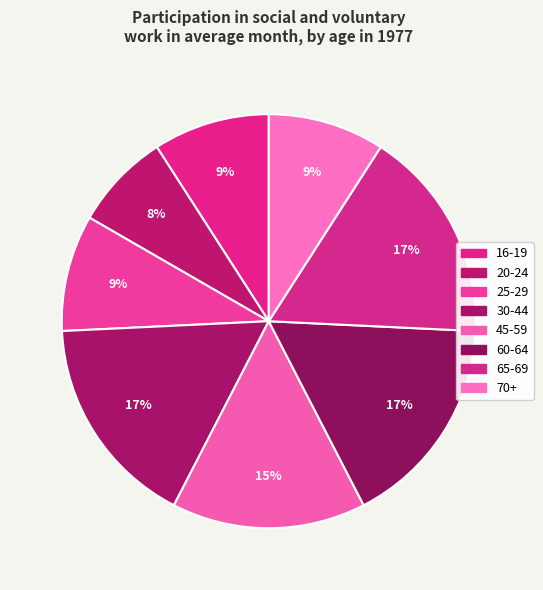

Is 70+ the majority of the pie?

No